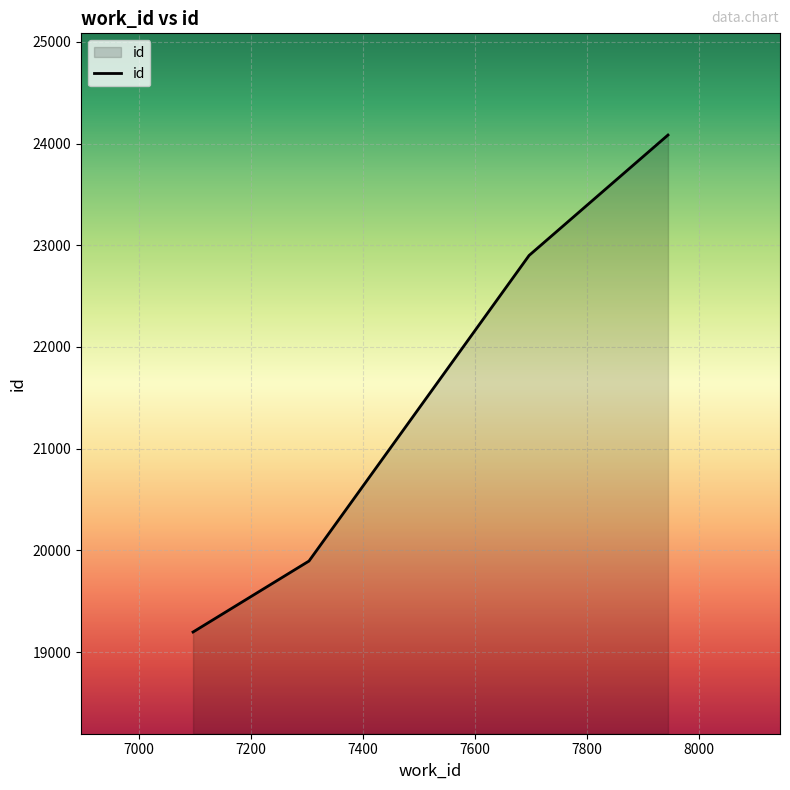

What is the minimum value shown in the chart?

19197